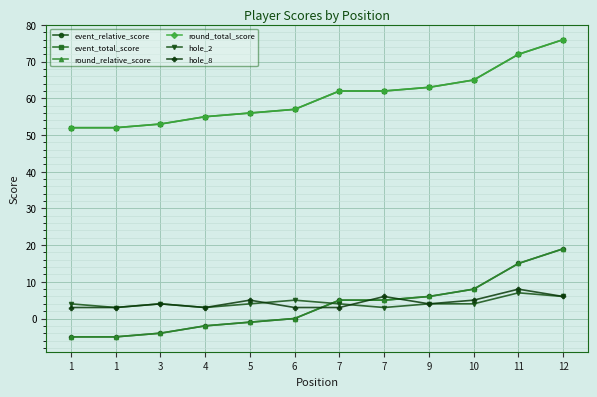

Is this an area chart (filled region under the line)?

No